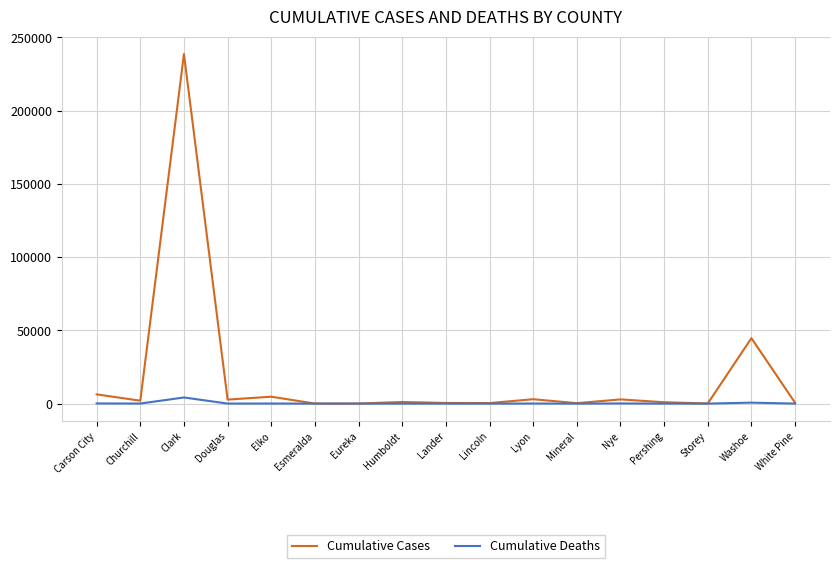

Is the value of Cumulative Deaths at Clark greater than the value of Cumulative Cases at Carson City?

No